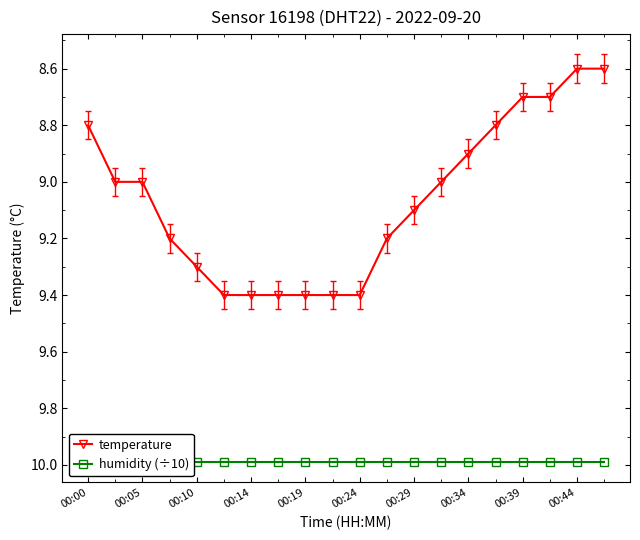

True or false: humidity (÷10) and temperature intersect in this chart.

False